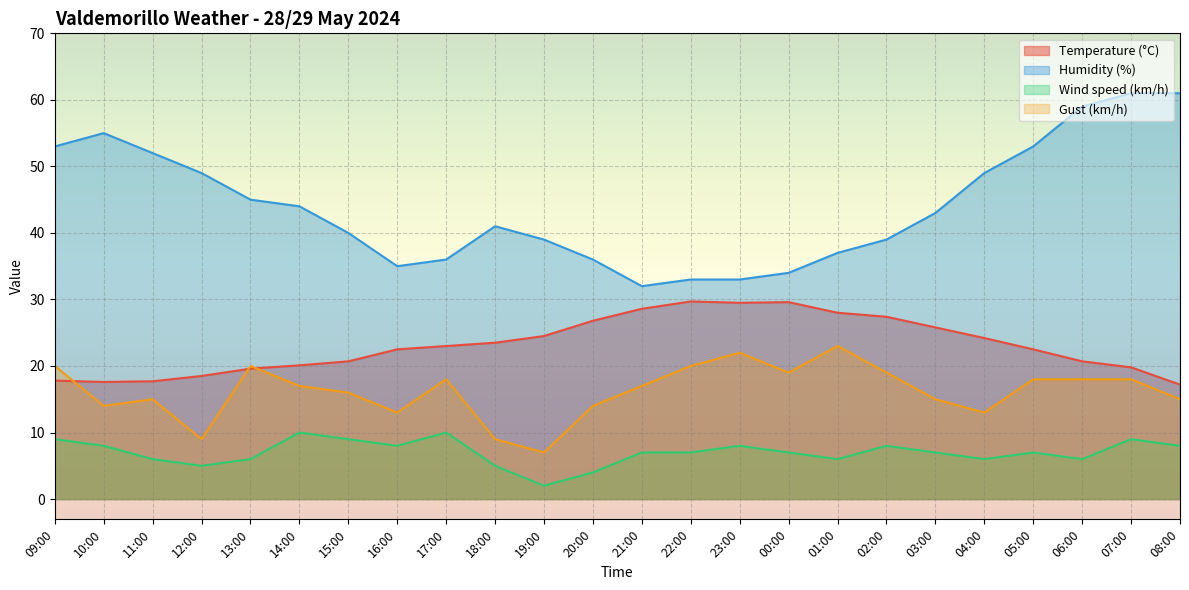

List the labels in order of Gust (km/h) value, smallest first.

19:00, 12:00, 18:00, 16:00, 04:00, 10:00, 20:00, 11:00, 03:00, 08:00, 15:00, 14:00, 21:00, 17:00, 05:00, 06:00, 07:00, 00:00, 02:00, 09:00, 13:00, 22:00, 23:00, 01:00